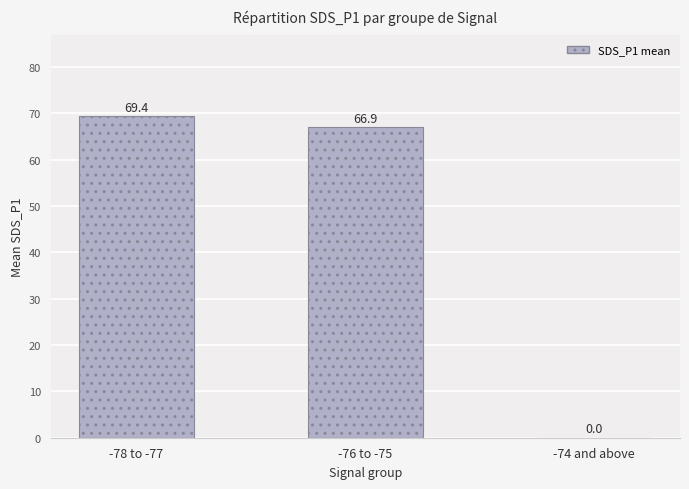

Reading left to right, what are all the values shown in this chart?

-78 to -77=69.4	-76 to -75=66.9	-74 and above=0.0